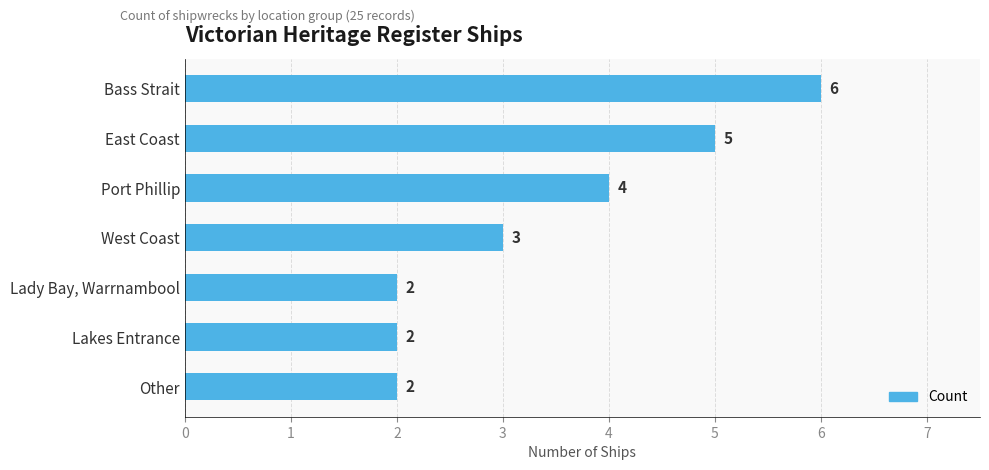

What is the sum of all values?

24